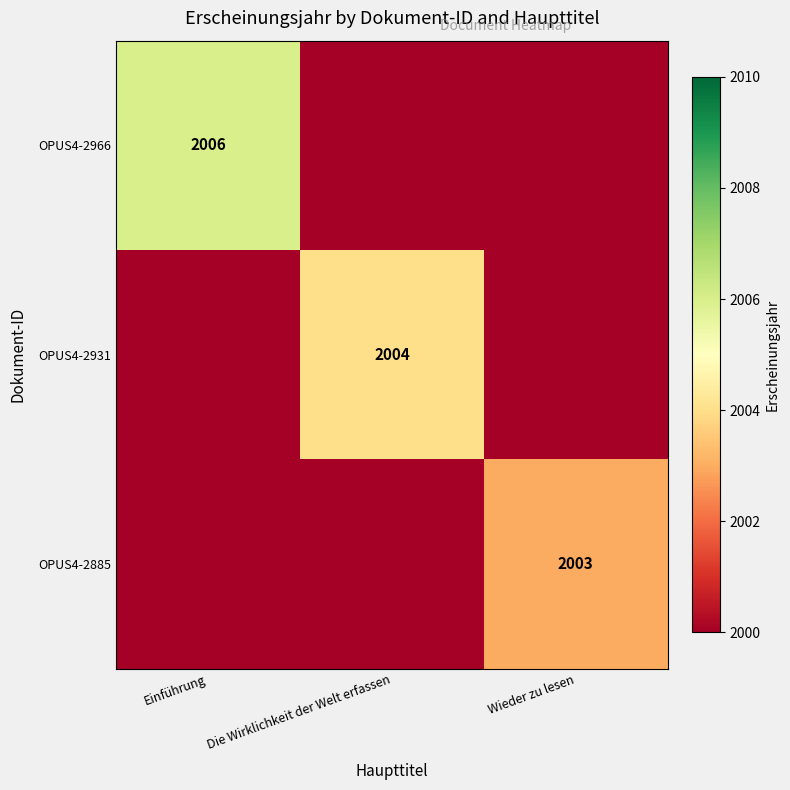

The value of OPUS4-2885 at Wieder zu lesen is 2807. True or false?

False